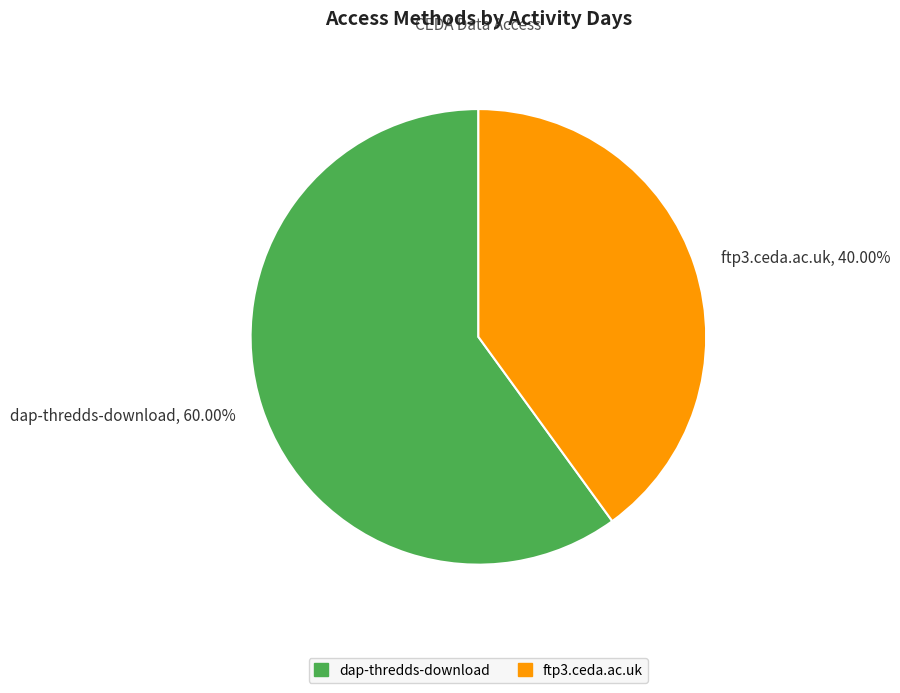

Is it true that dap-thredds-download is 47% of the pie?

False